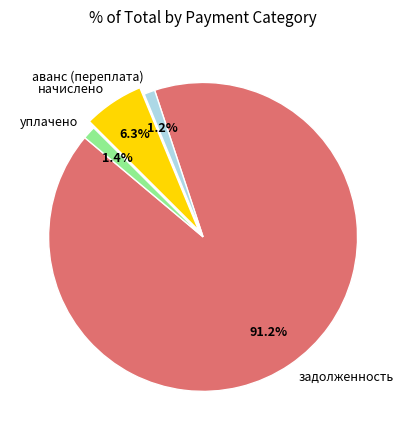

What percentage is the аванс (переплата) slice, to the nearest percent?

1%